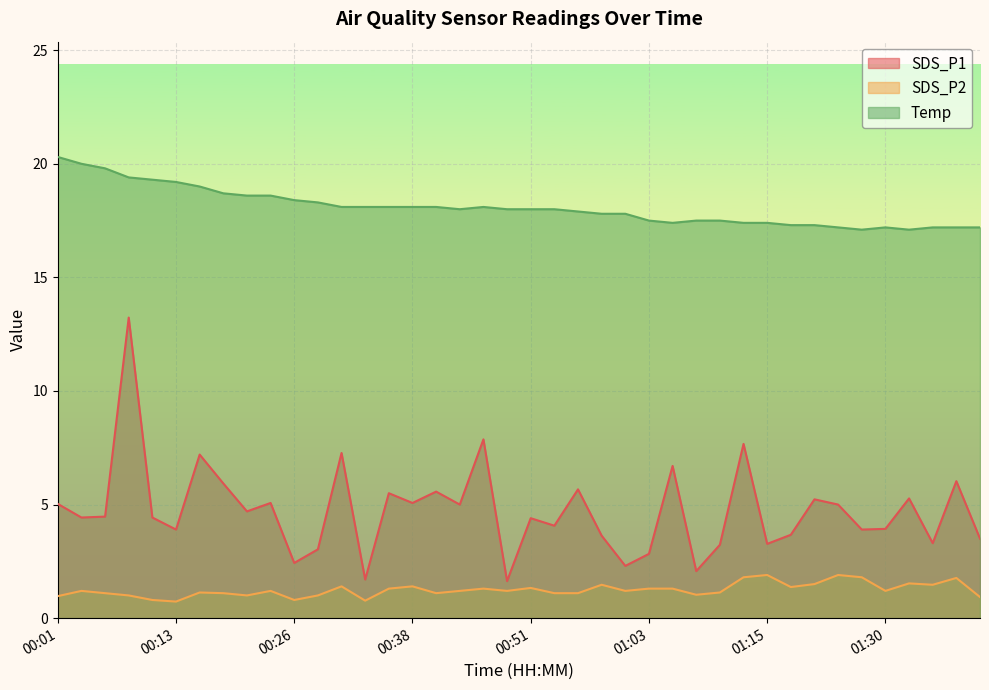

The Temp series shows 12.1 at 00:21. True or false?

False